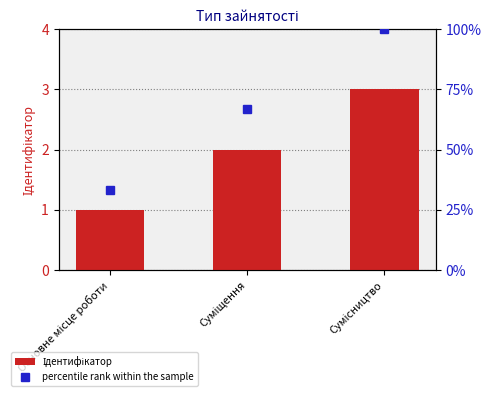

What position from the left is Суміщення?

2